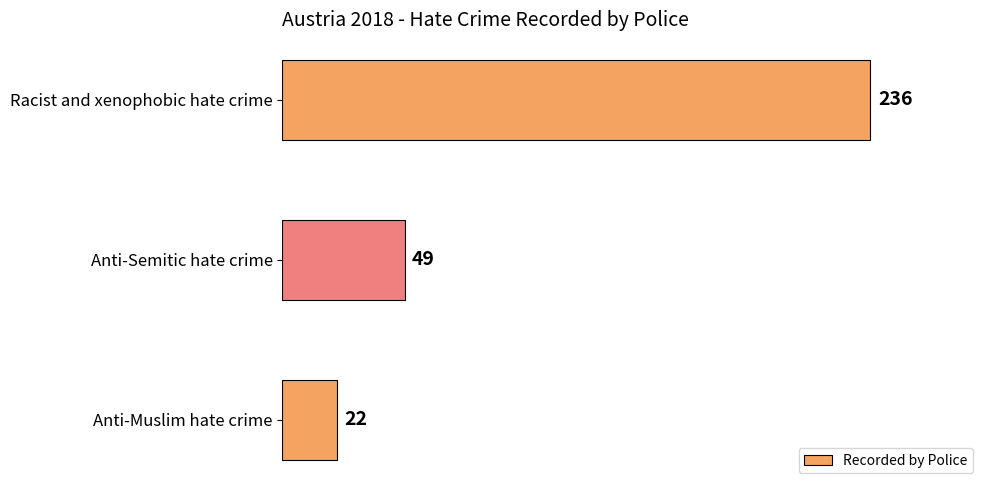

What is the minimum value shown in the chart?

22